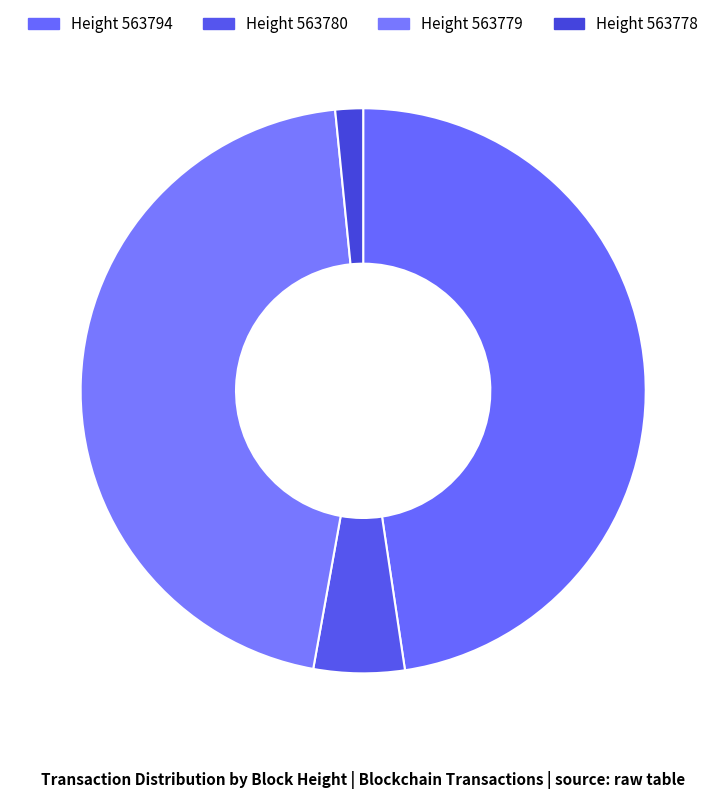

Does any single category account for the majority?

No